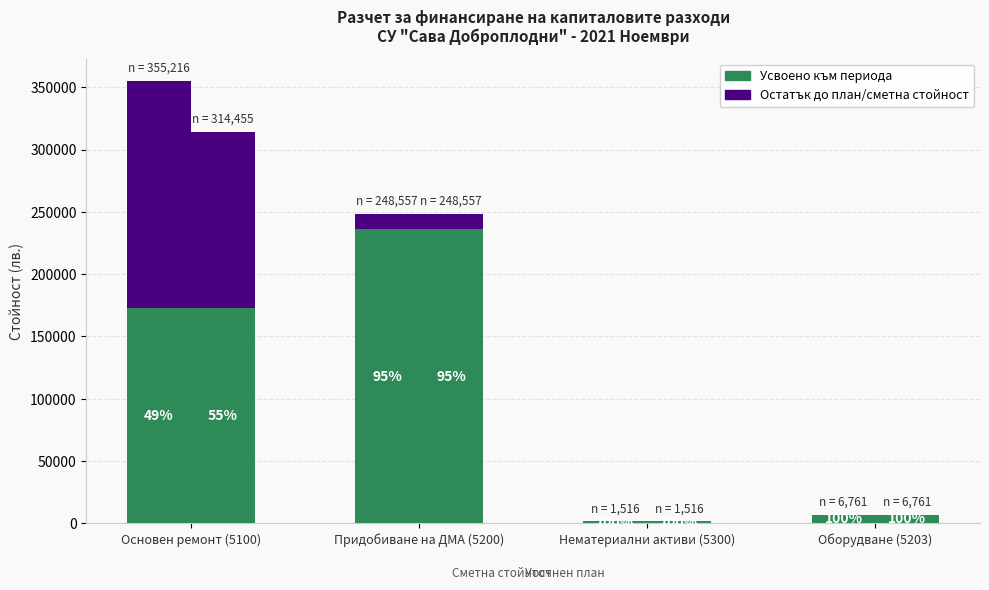

Rank the series by their maximum value, from lowest to highest.

Остатък (Сметна стойност), Усвоено към периода